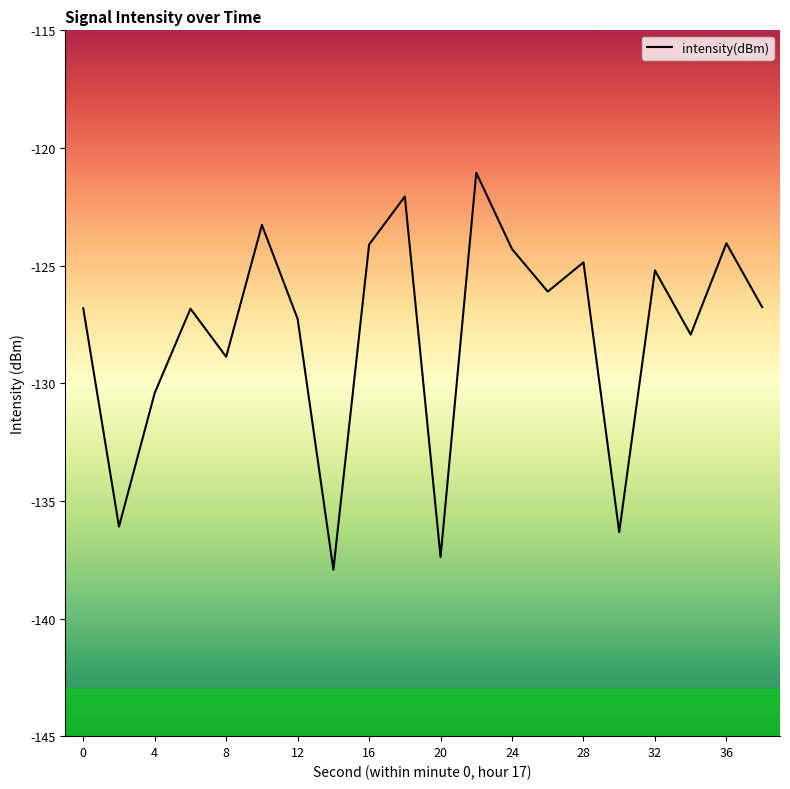

What is the smallest value displayed?

-137.9